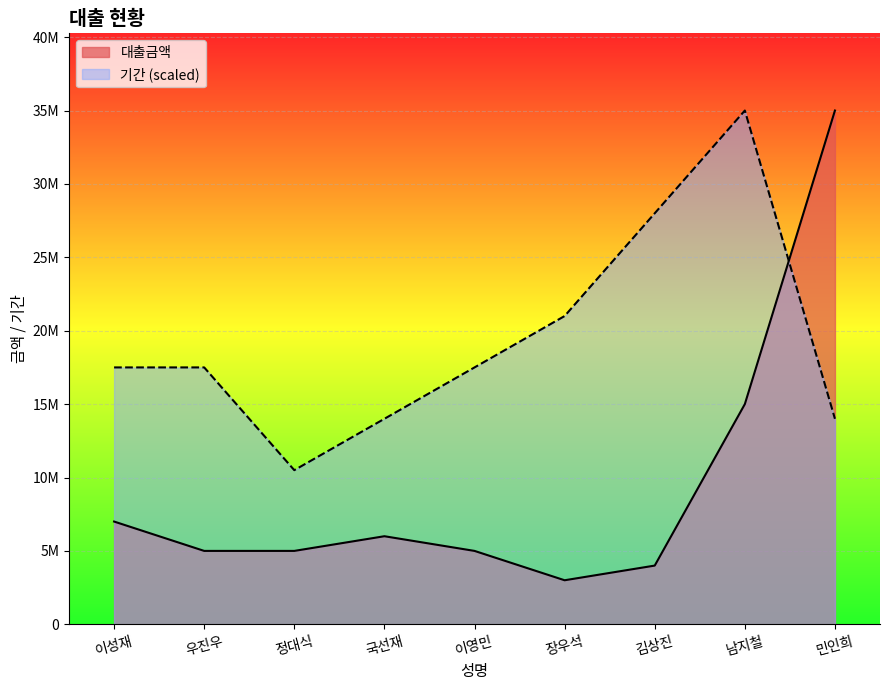

What is the minimum value for 기간?

10500000